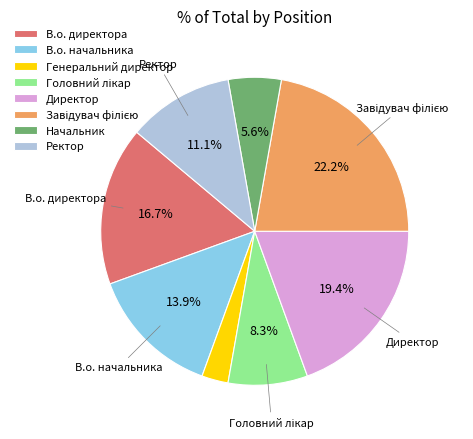

Is it true that Ректор is 11% of the pie?

True